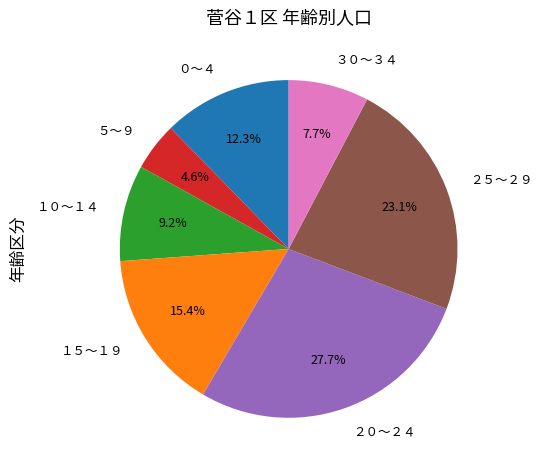

What is the smallest slice in the pie chart?

５～９